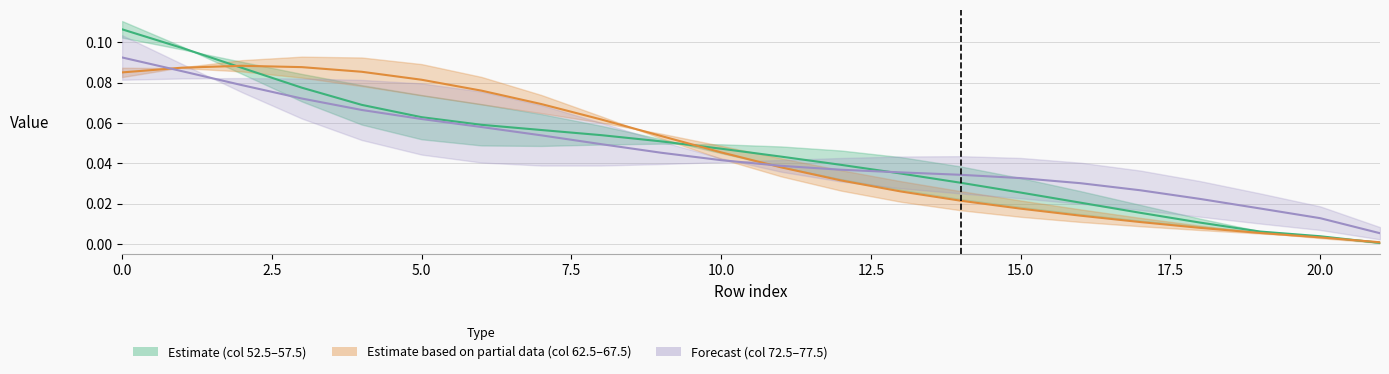

The Forecast (72.5–77.5 mid) series shows 0.0 at 10. True or false?

True